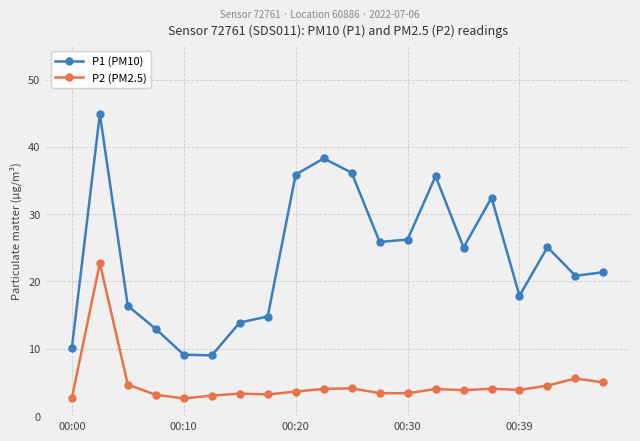

True or false: P2 (PM2.5) and P1 (PM10) cross at least once.

False